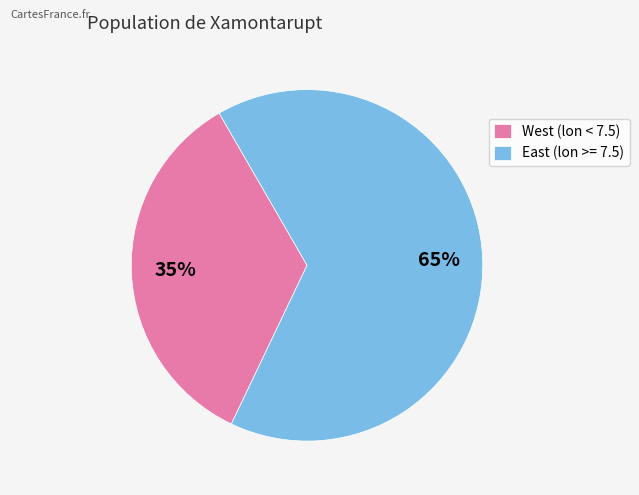

Count the number of slices in the pie.

2